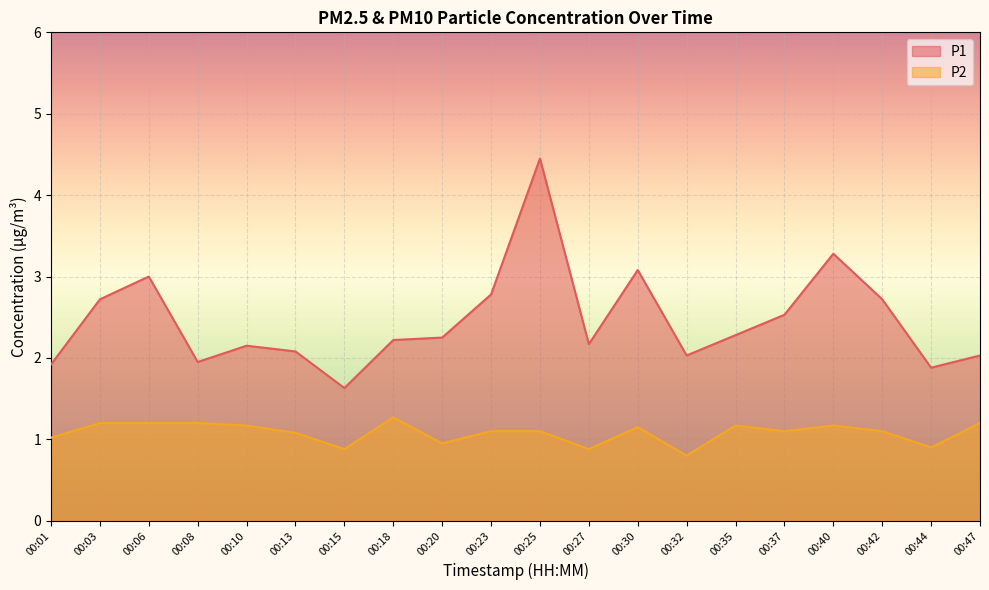

True or false: P2 has a value of 0.6 at 00:42.

False